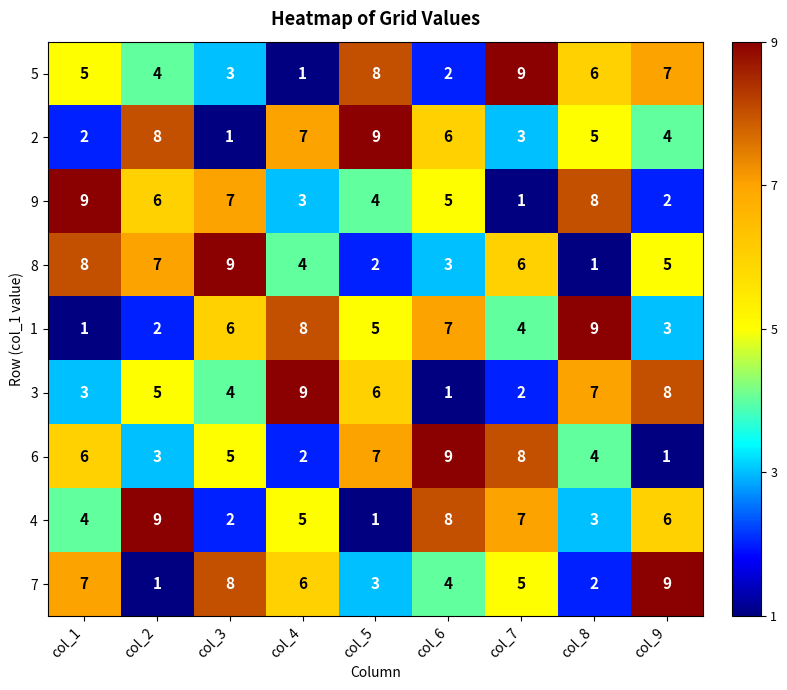

Is it true that 7 equals 2 at col_8?

True